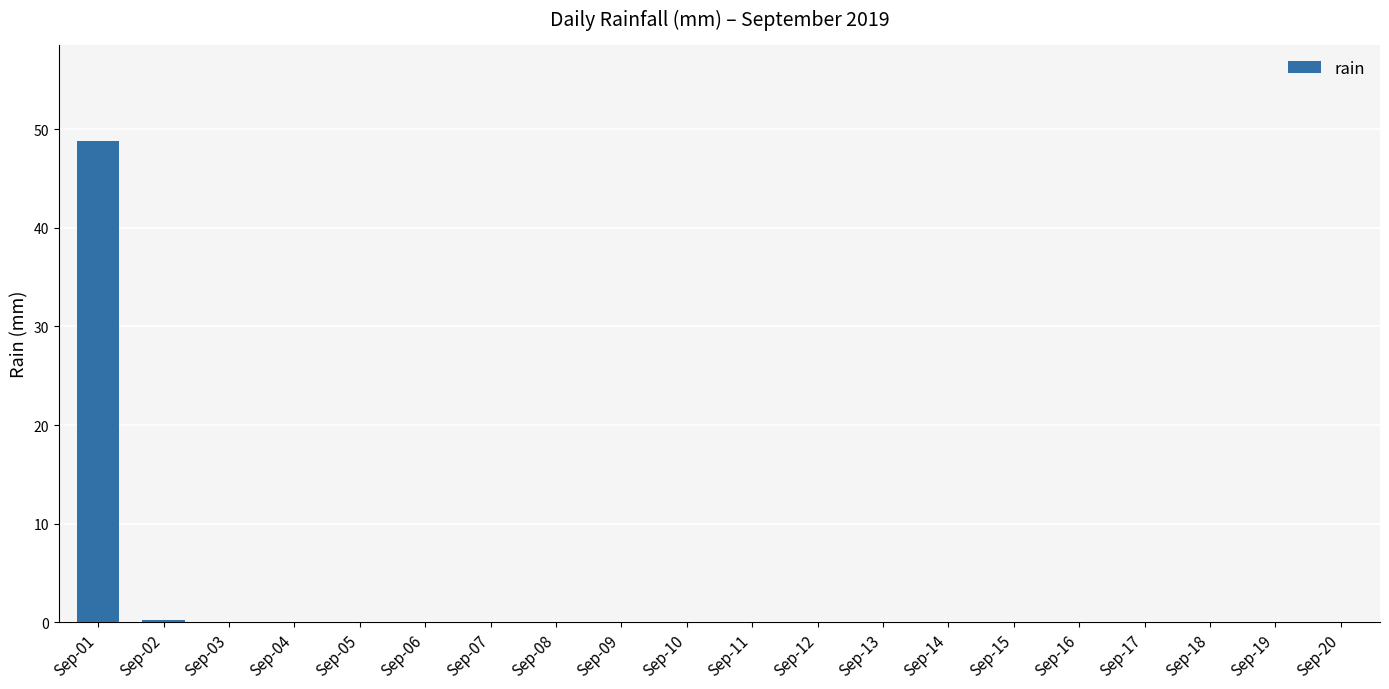

The chart shows a value of 0.0 at Sep-06. True or false?

True